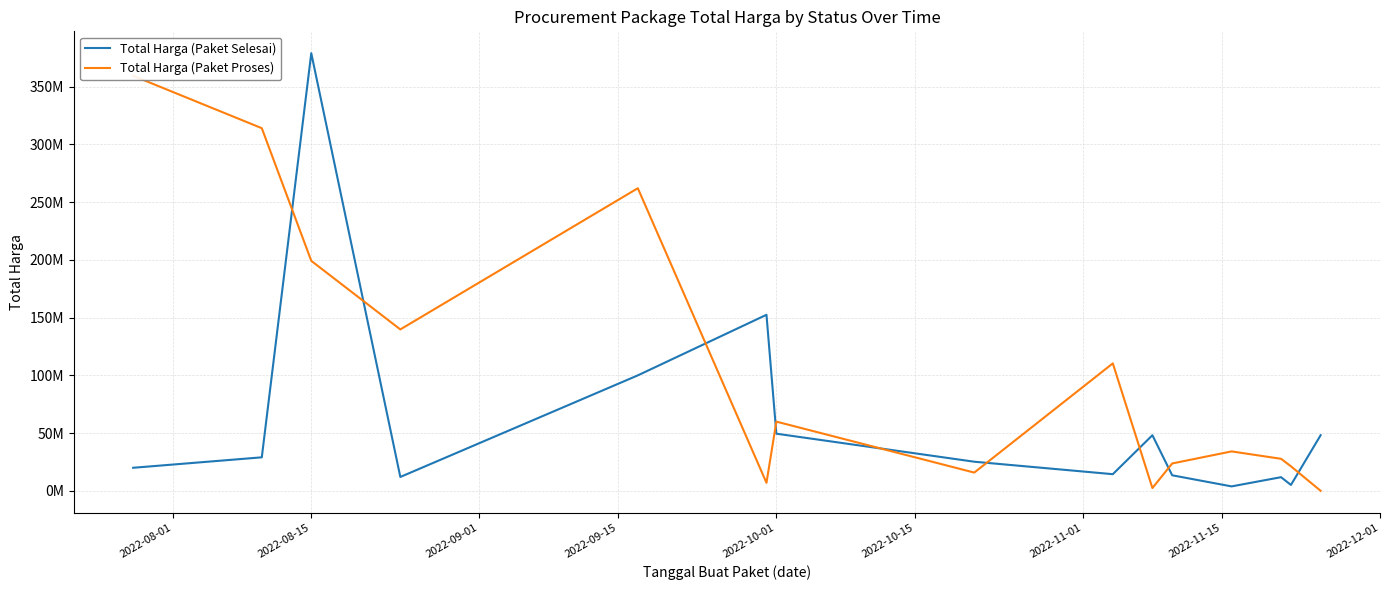

How many intersections are there between Total Harga (Paket Proses) and Total Harga (Paket Selesai)?

9